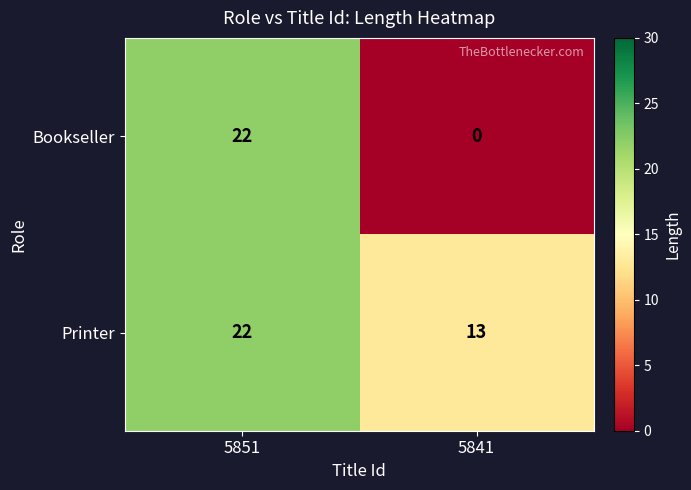

What is the total value across all series at 5841?

13